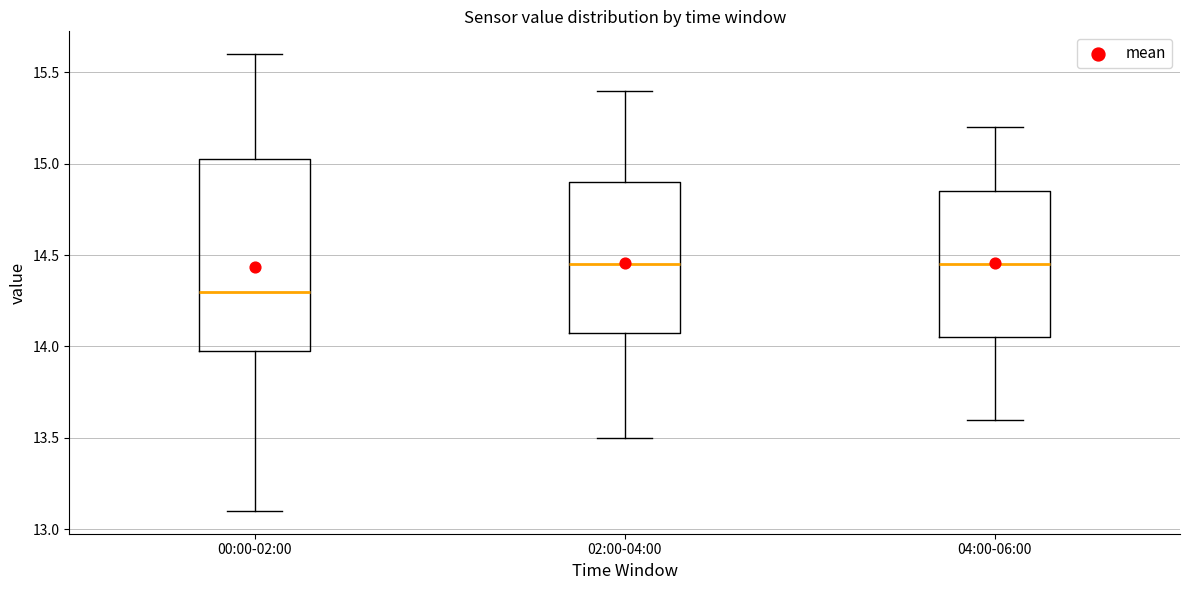

Reading left to right, transcribe this box plot: for each box, give where its median line is, the range the box spans, and where its two whiskers end, as read against the y-axis. The values are not printed on the chart, so give them approximately, as read against the axis.

00:00-02:00: median 14.30, box 14.00 to 15.05, whiskers 13.10 to 15.60
02:00-04:00: median 14.45, box 14.10 to 14.90, whiskers 13.50 to 15.40
04:00-06:00: median 14.45, box 14.05 to 14.85, whiskers 13.60 to 15.20